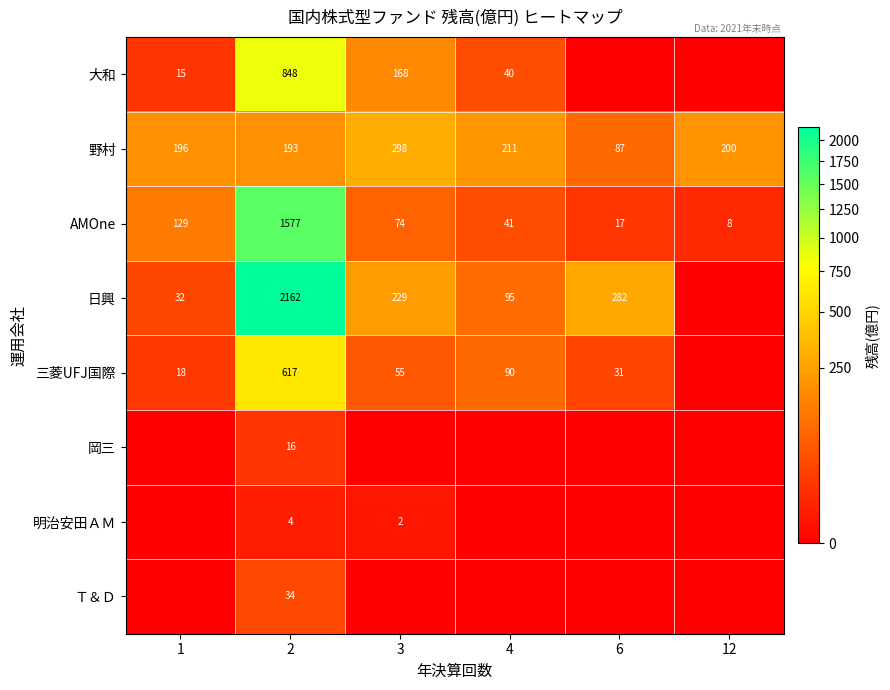

Is the value of 大和 at 4 greater than the value of 日興 at 2?

No